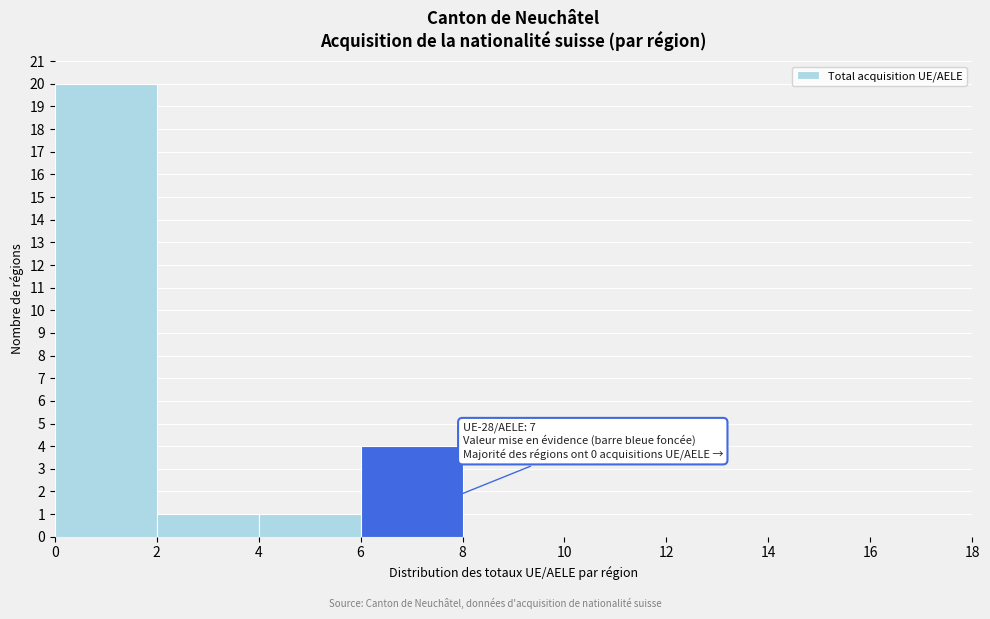

Which range on the x-axis has the tallest bar?

0 to 2